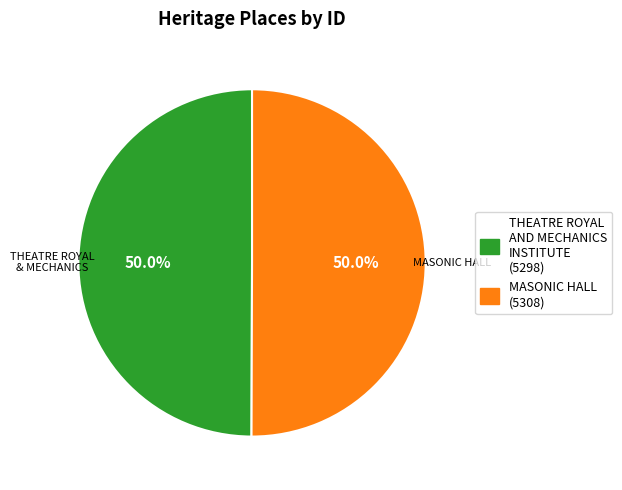

How many segments does this pie chart have?

2